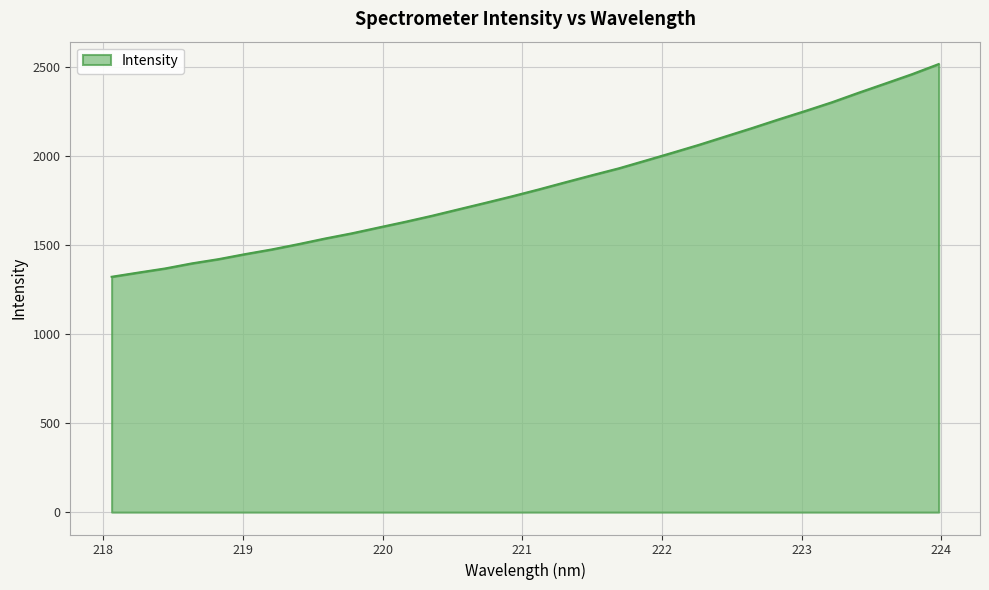

What is the smallest value displayed?

1322.5